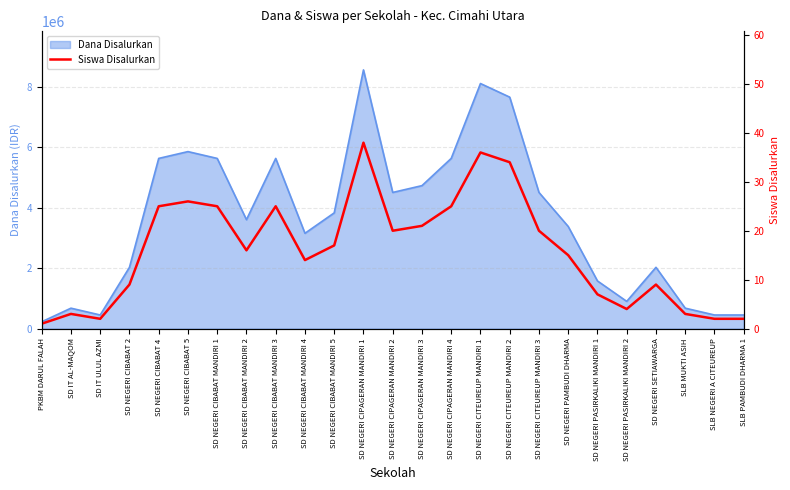

How many interior local valleys (lower than both neighbors) does the data have?

5